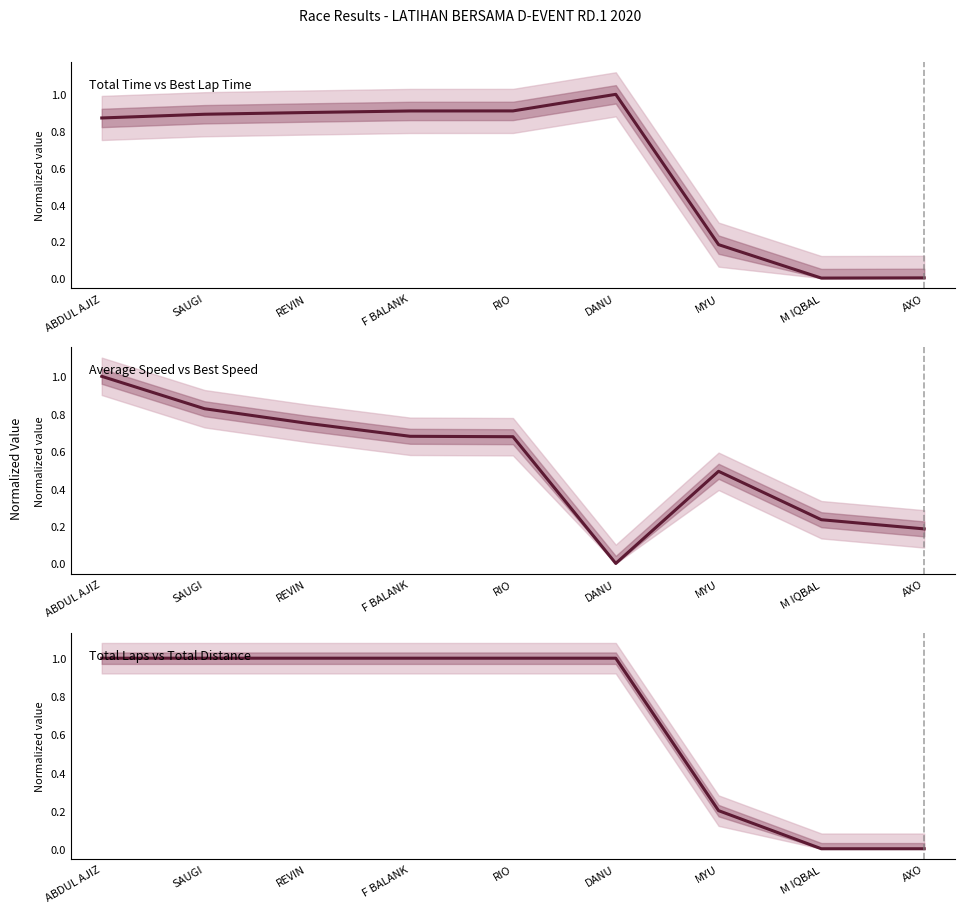

Does the chart display data point markers on the line(s)?

No